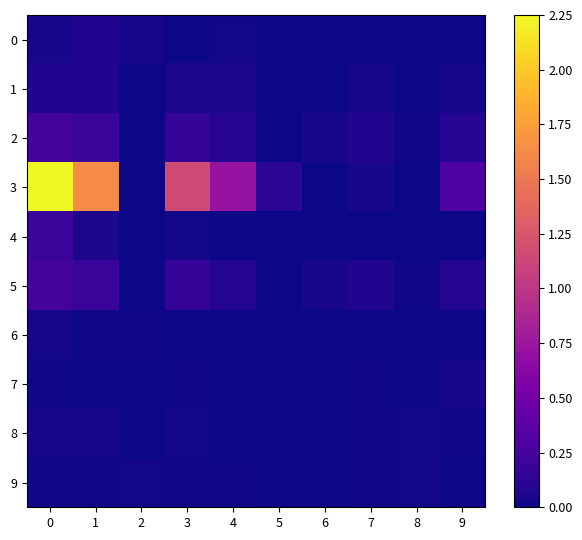

Between 6 and 7, which series saw the biggest shift?

3